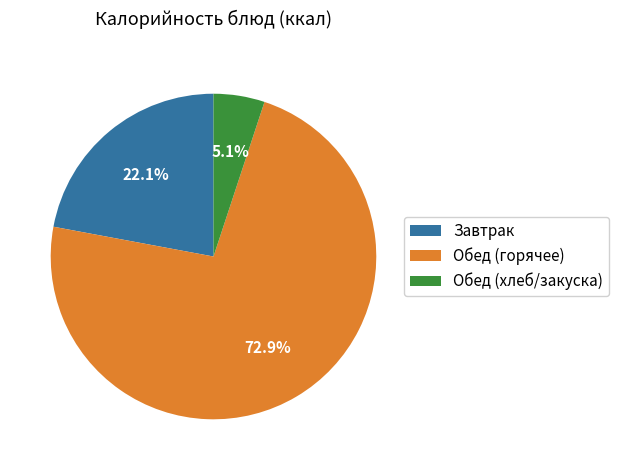

What is the ratio of the value at Завтрак to the value at Обед (горячее)?

0.3